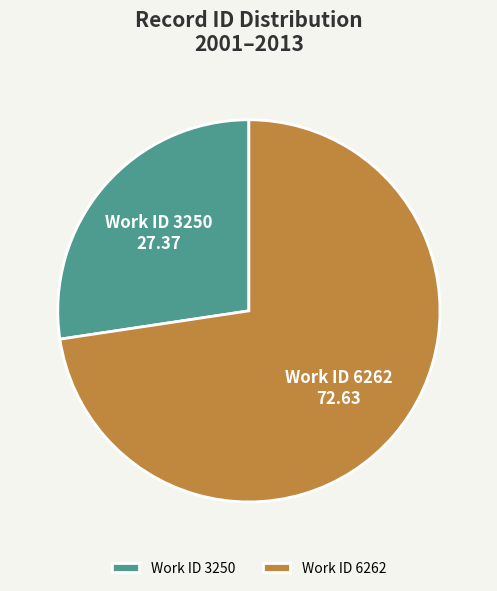

Combined, do Work ID 6262 and Work ID 3250 account for over 50%?

Yes